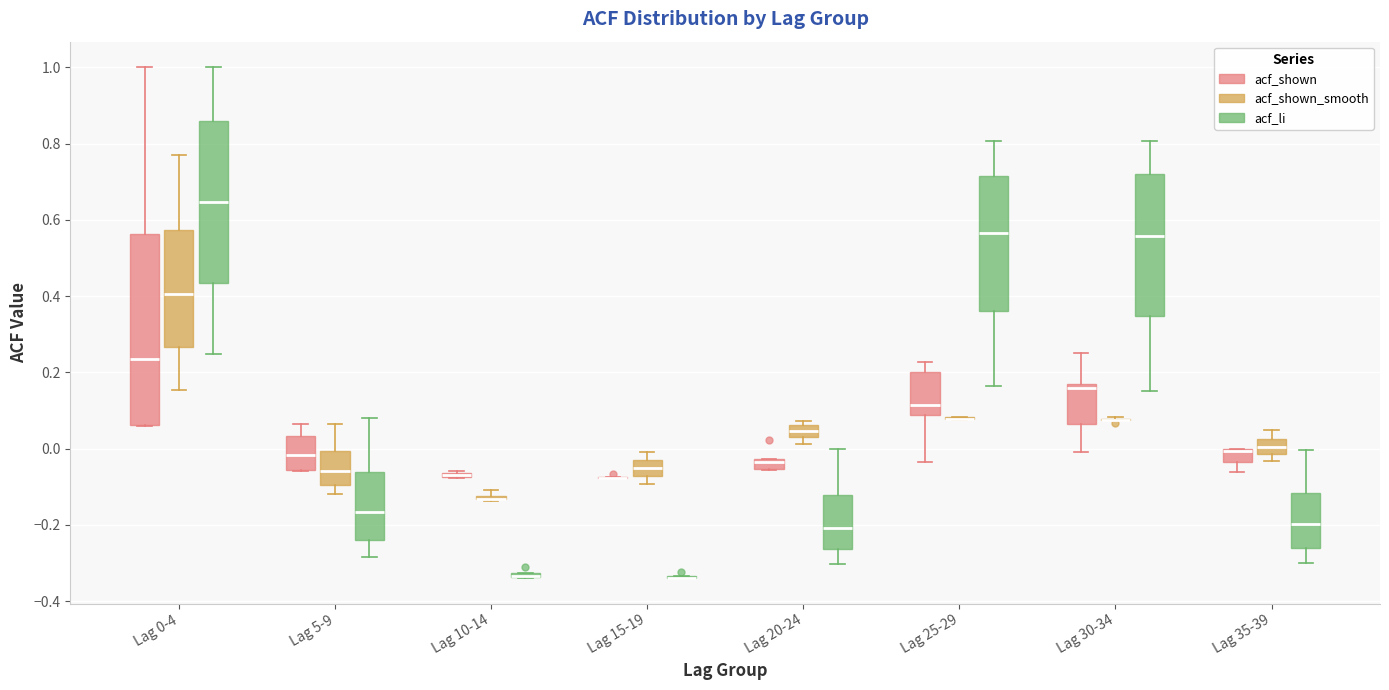

Comparing the boxes themselves (not the whiskers), which one is the tallest?

Lag 0-4 (acf_shown)